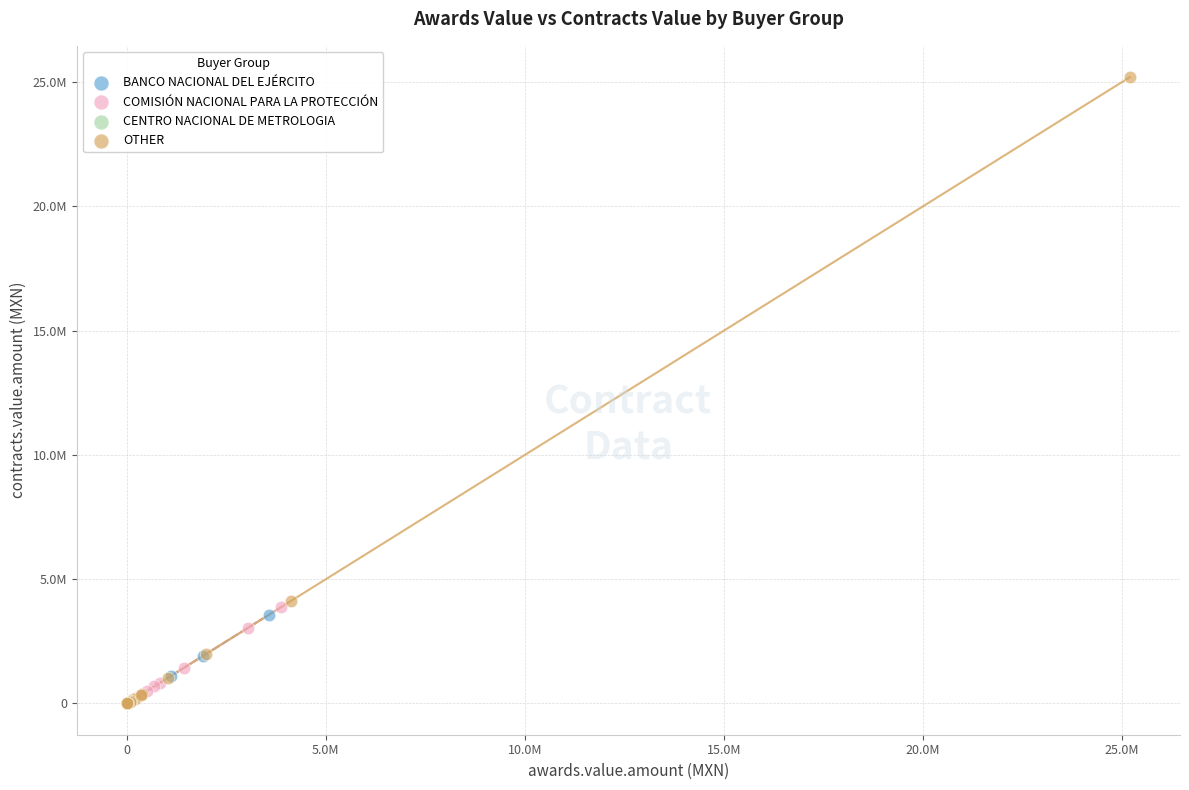

What are all the series names shown in the legend?

BANCO NACIONAL DEL EJÉRCITO, COMISIÓN NACIONAL PARA LA PROTECCIÓN, CENTRO NACIONAL DE METROLOGIA, OTHER